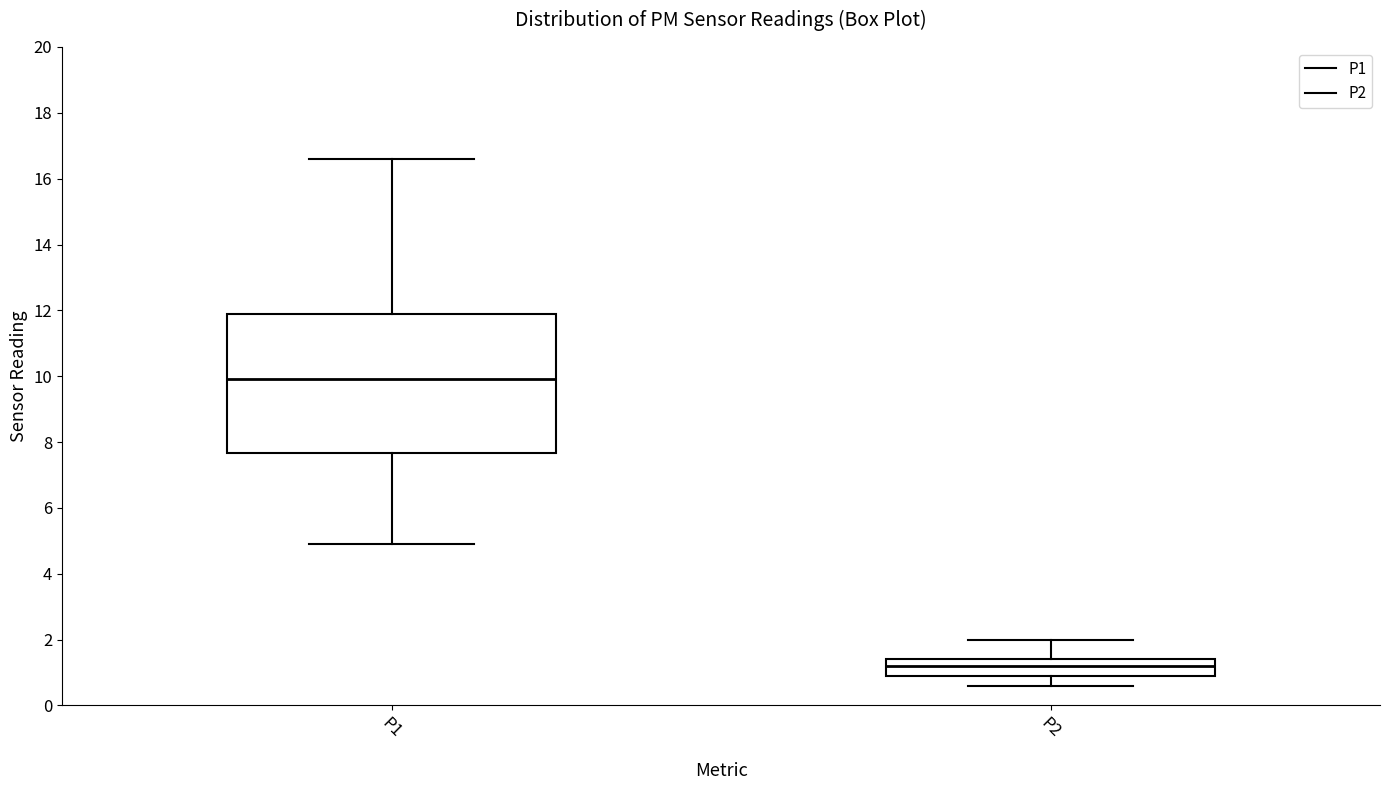

Which box is the tallest, from its lower edge to its upper edge?

P1